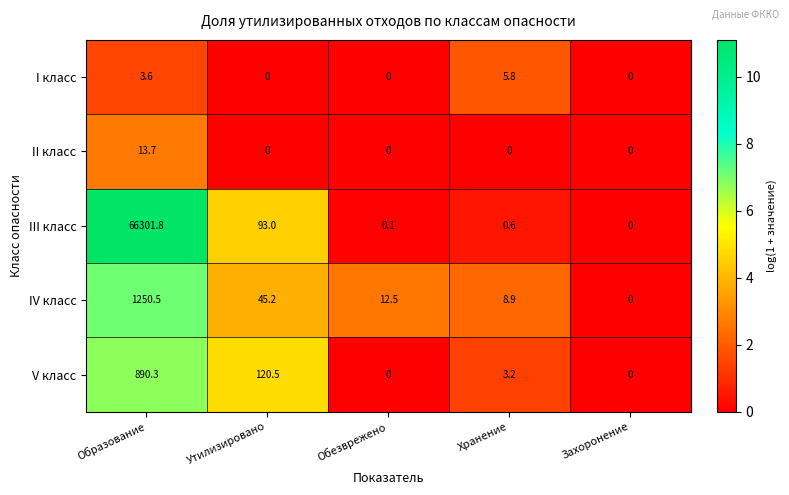

Which series has the largest total across all categories?

III класс